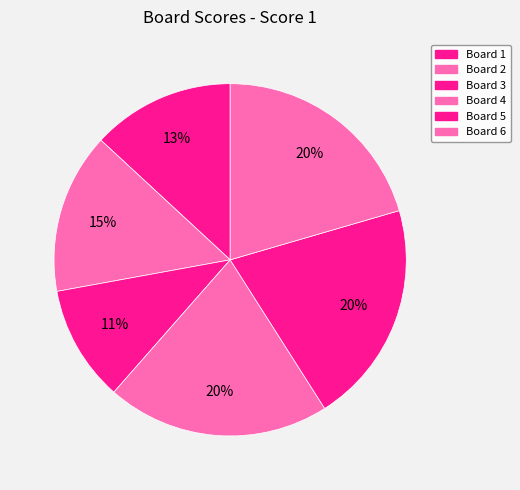

How many segments does this pie chart have?

6